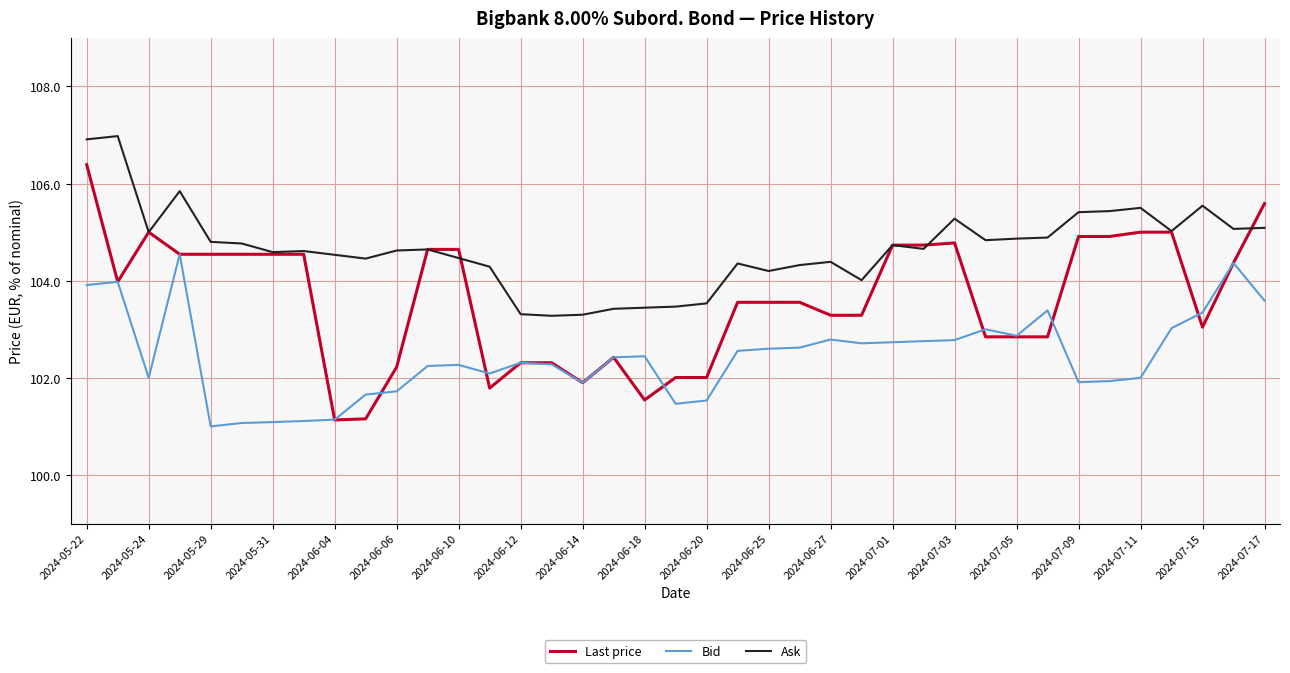

Which series has the widest spread of values?

Last price